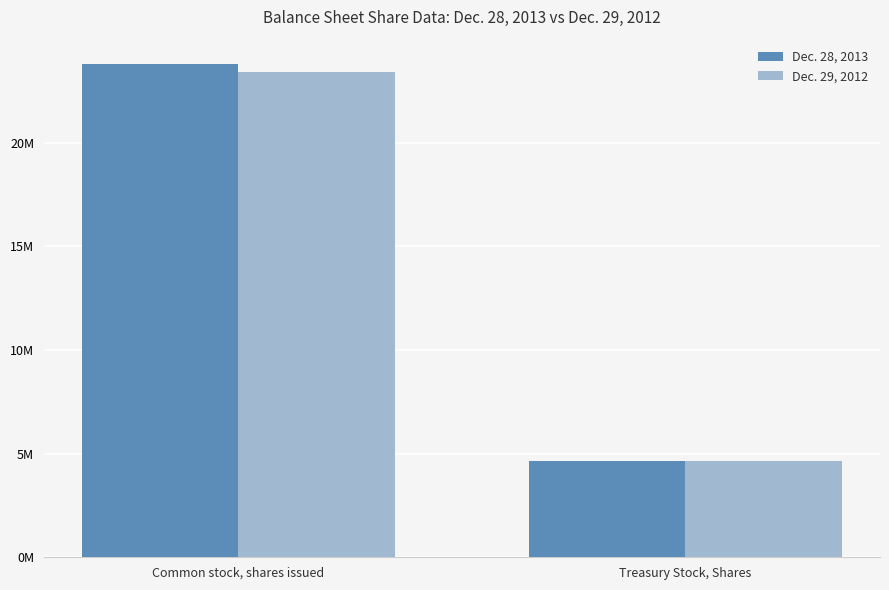

What are all the series names shown in the legend?

Dec. 28, 2013, Dec. 29, 2012